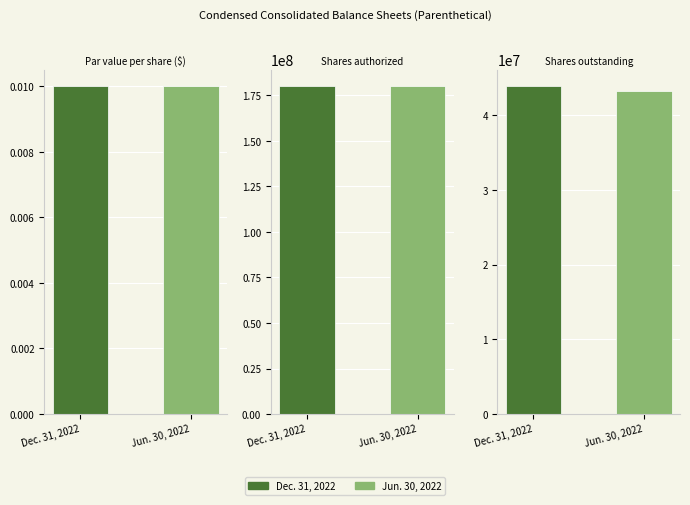

What is the difference between the maximum and second lowest values in the Jun. 30, 2022 series?

136695000.0